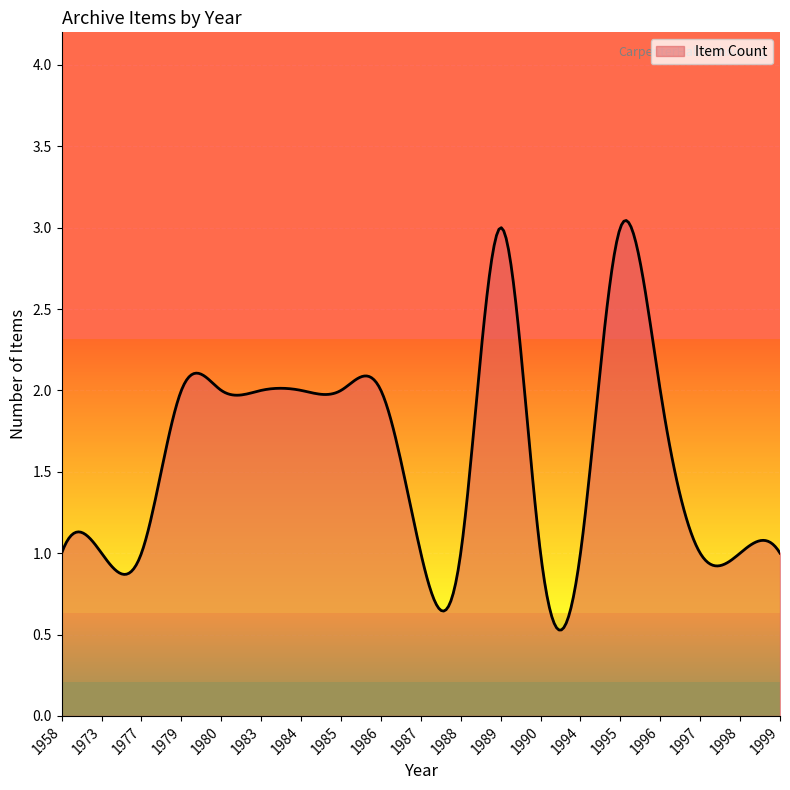

What is the difference between the maximum and minimum values?

2.5